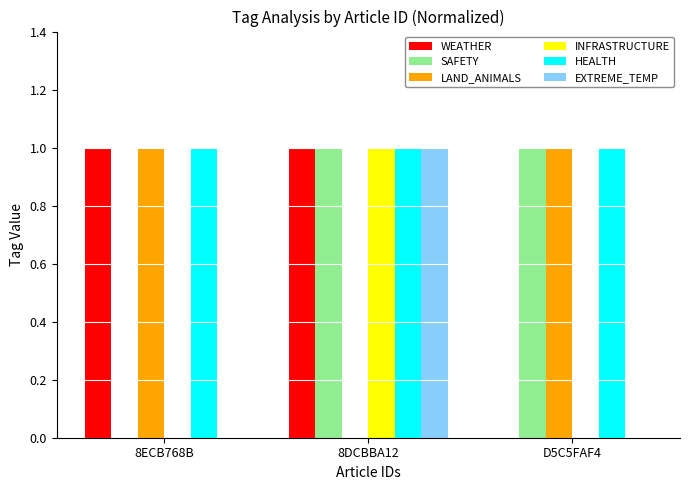

True or false: INFRASTRUCTURE has a value of 1 at 8DCBBA12.

True